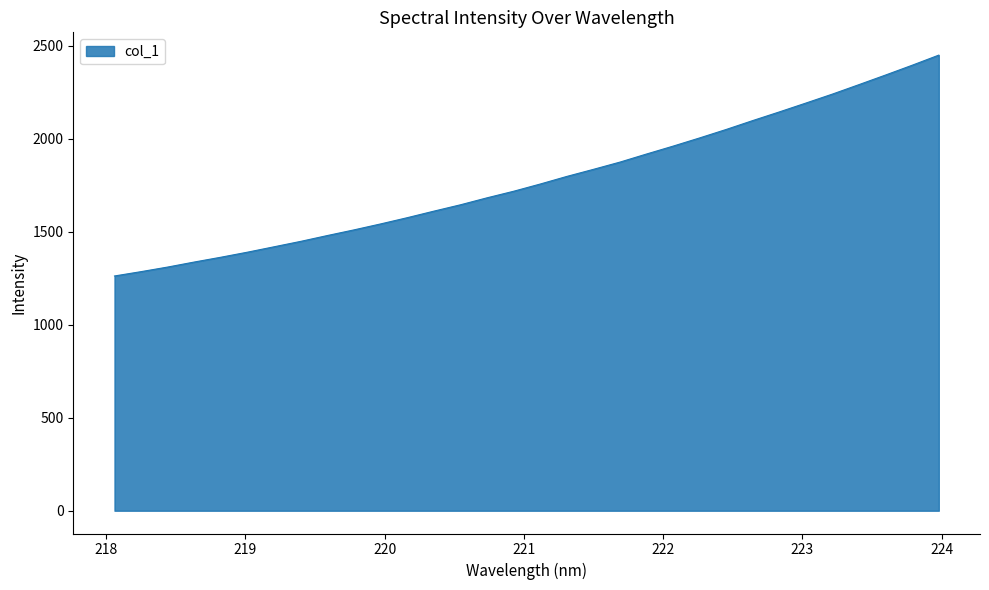

What is the minimum value shown in the chart?

1262.7